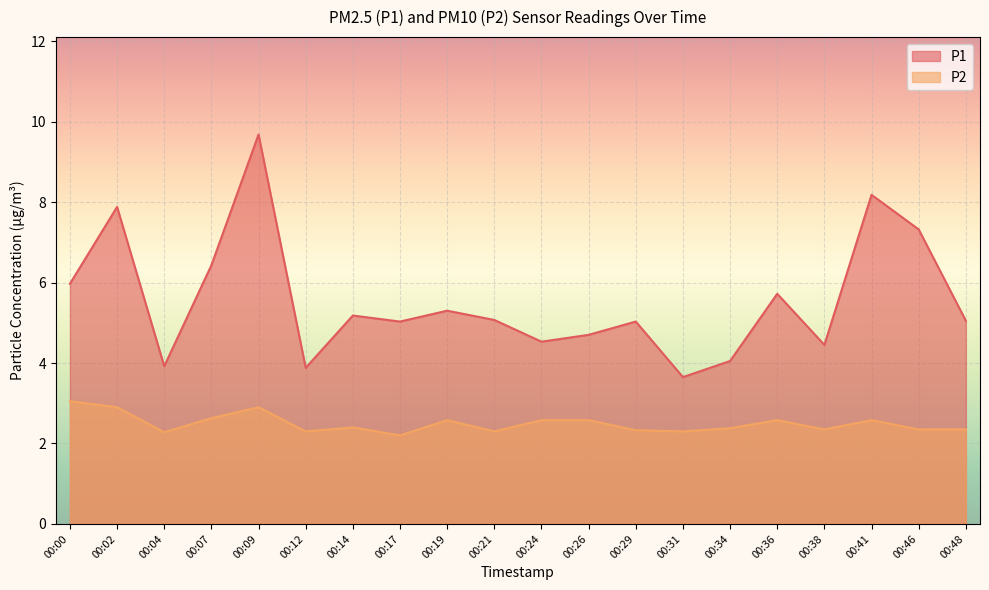

Reading left to right, extract all data points from this chart.

P1: 6.0	7.9	3.9	6.4	9.7	3.9	5.2	5.0	5.3	5.1	4.5	4.7	5.0	3.6	4.0	5.7	4.5	8.2	7.3	5.0
P2: 3.0	2.9	2.3	2.6	2.9	2.3	2.4	2.2	2.6	2.3	2.6	2.6	2.3	2.3	2.4	2.6	2.4	2.6	2.4	2.4